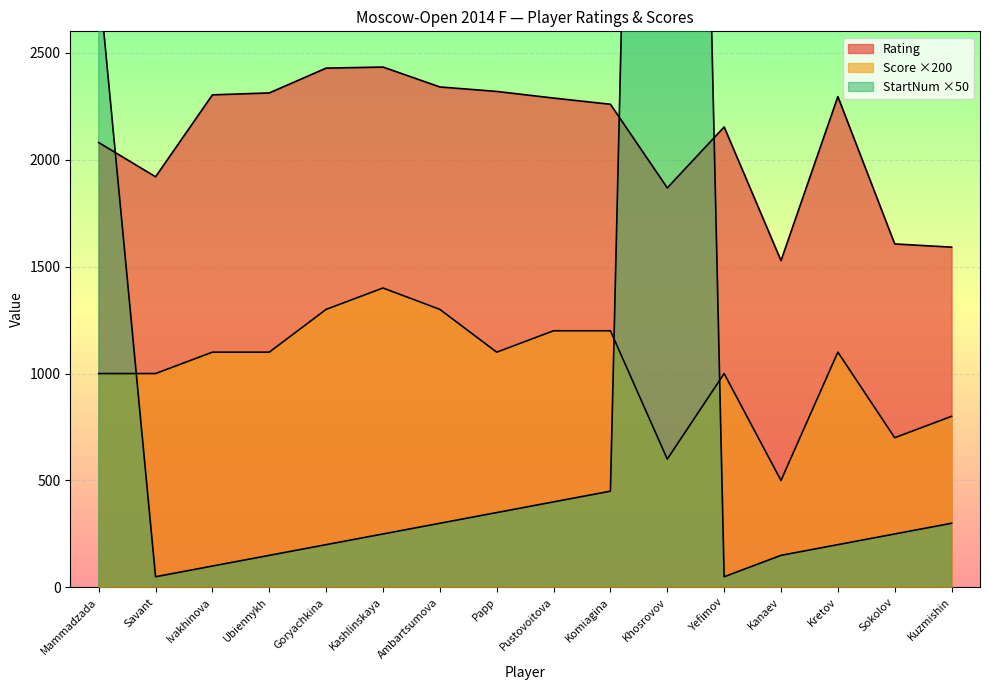

List the series in order of their peak value, highest first.

StartNum, Rating, Score